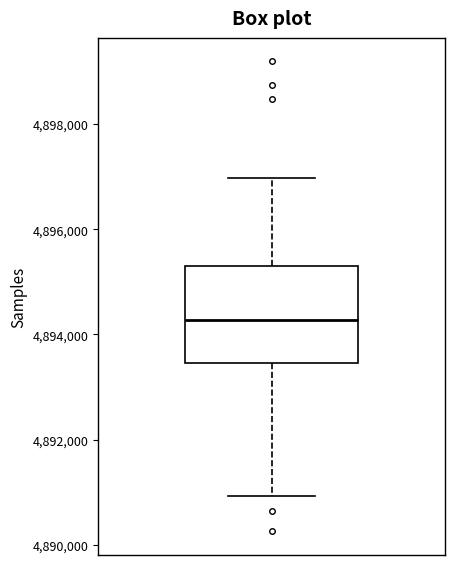

Transcribe this box plot: give where the median line is, the range the box spans, and where the two whiskers end, as read against the y-axis. The values are not printed on the chart, so give them approximately, as read against the axis.

median 4894200, box 4893400 to 4895200, whiskers 4891000 to 4897000